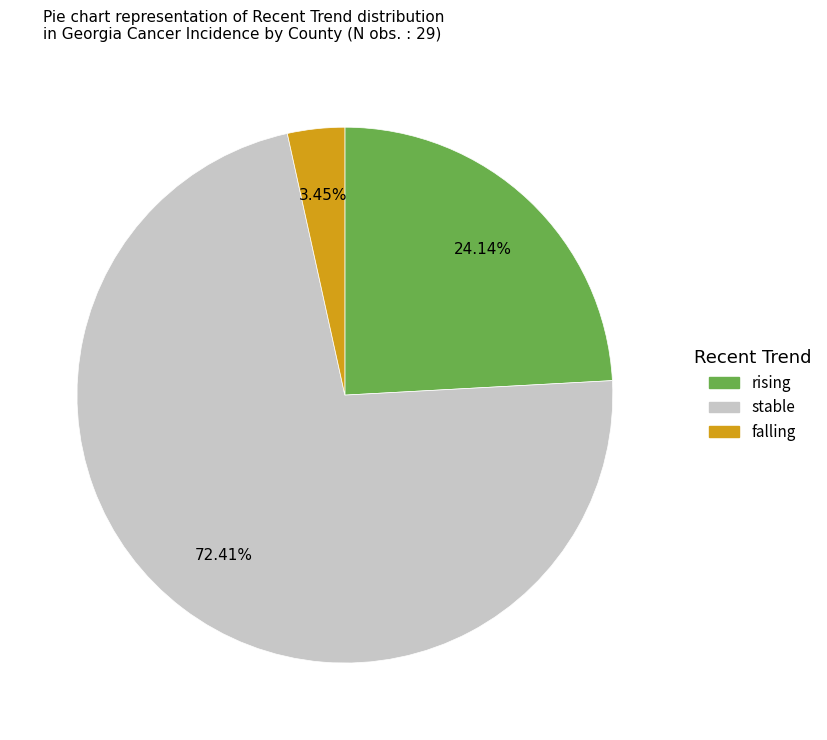

How many slices are in this pie chart?

3